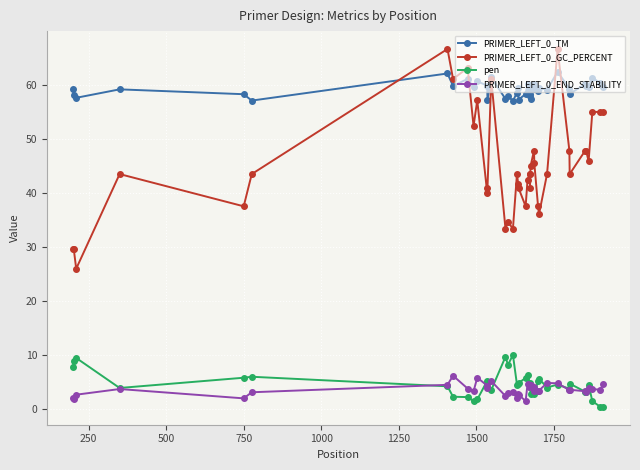

What is the average value of the PRIMER_LEFT_0_END_STABILITY series?

3.5